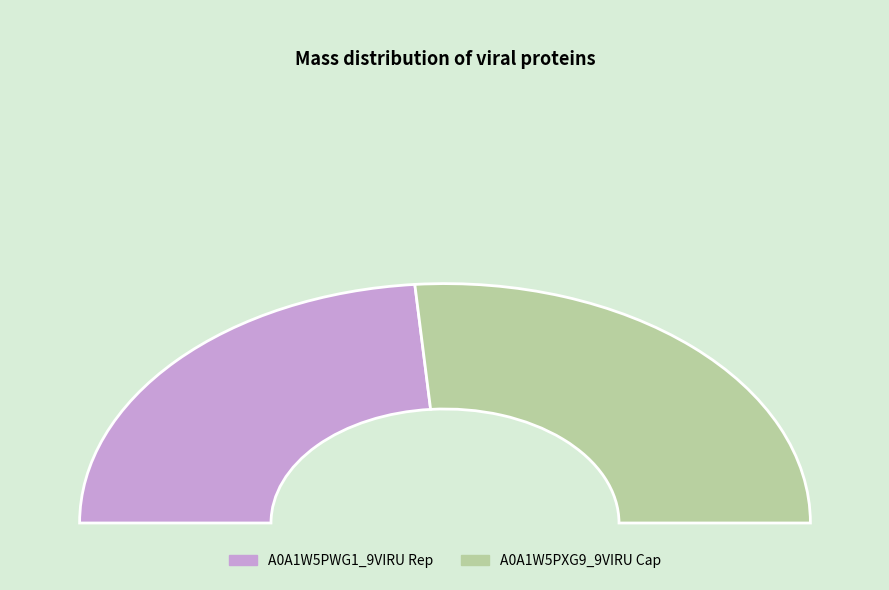

Is there a majority slice in this chart?

Yes